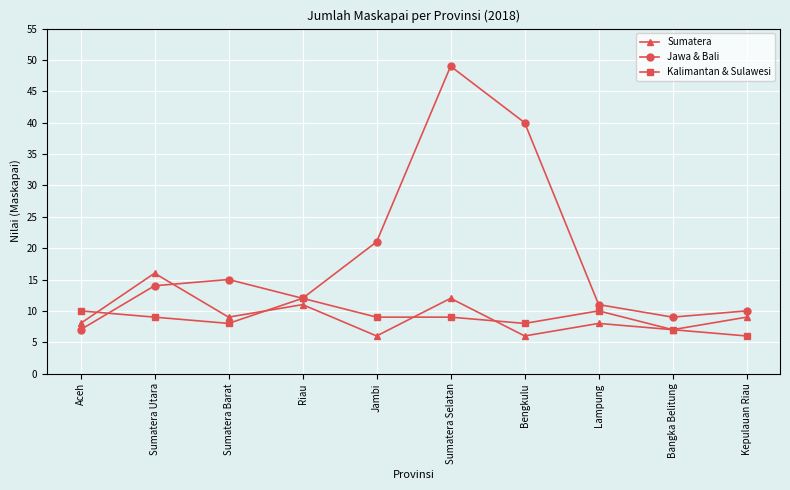

How many interior local peaks does the Jawa & Bali series have?

2